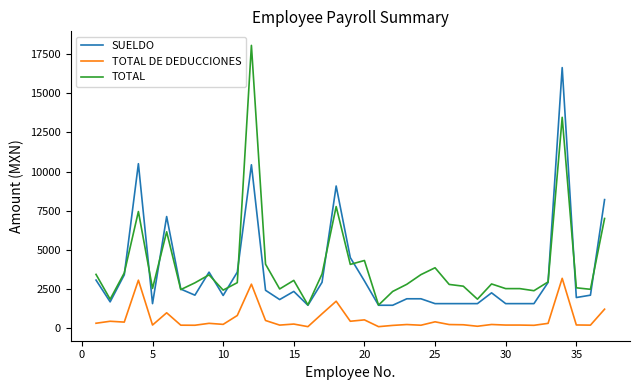

True or false: TOTAL DE DEDUCCIONES and SUELDO cross at least once.

False